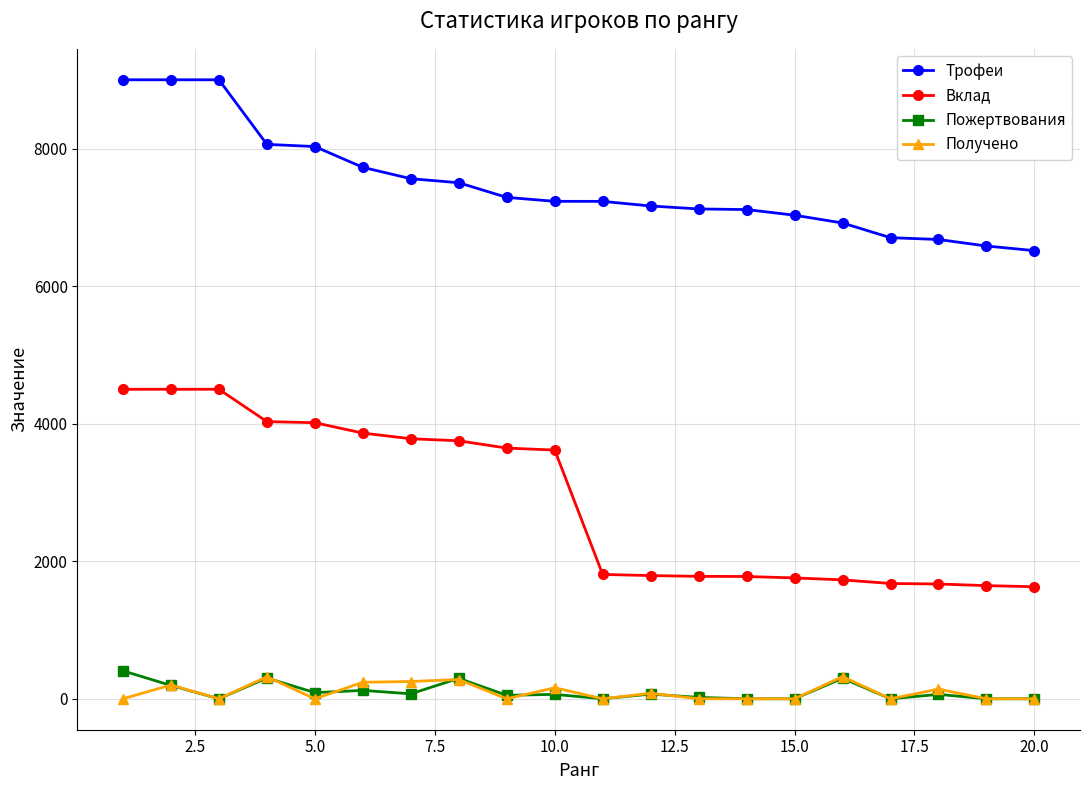

True or false: Вклад and Трофеи intersect in this chart.

False